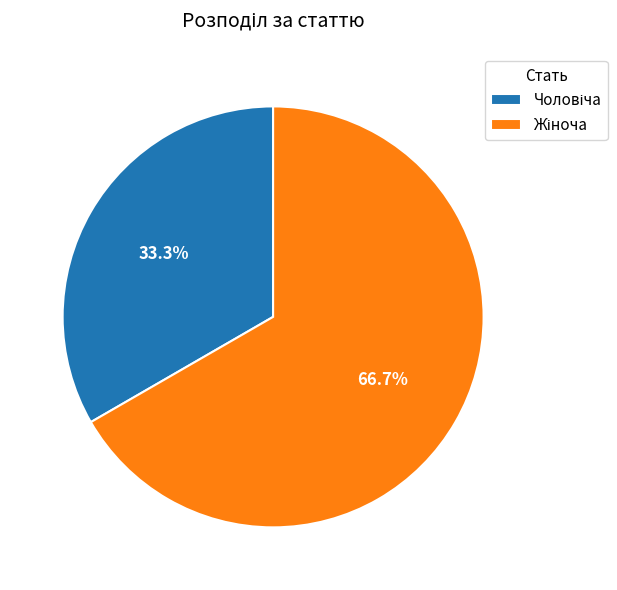

Is there any slice that represents more than half of the pie?

Yes